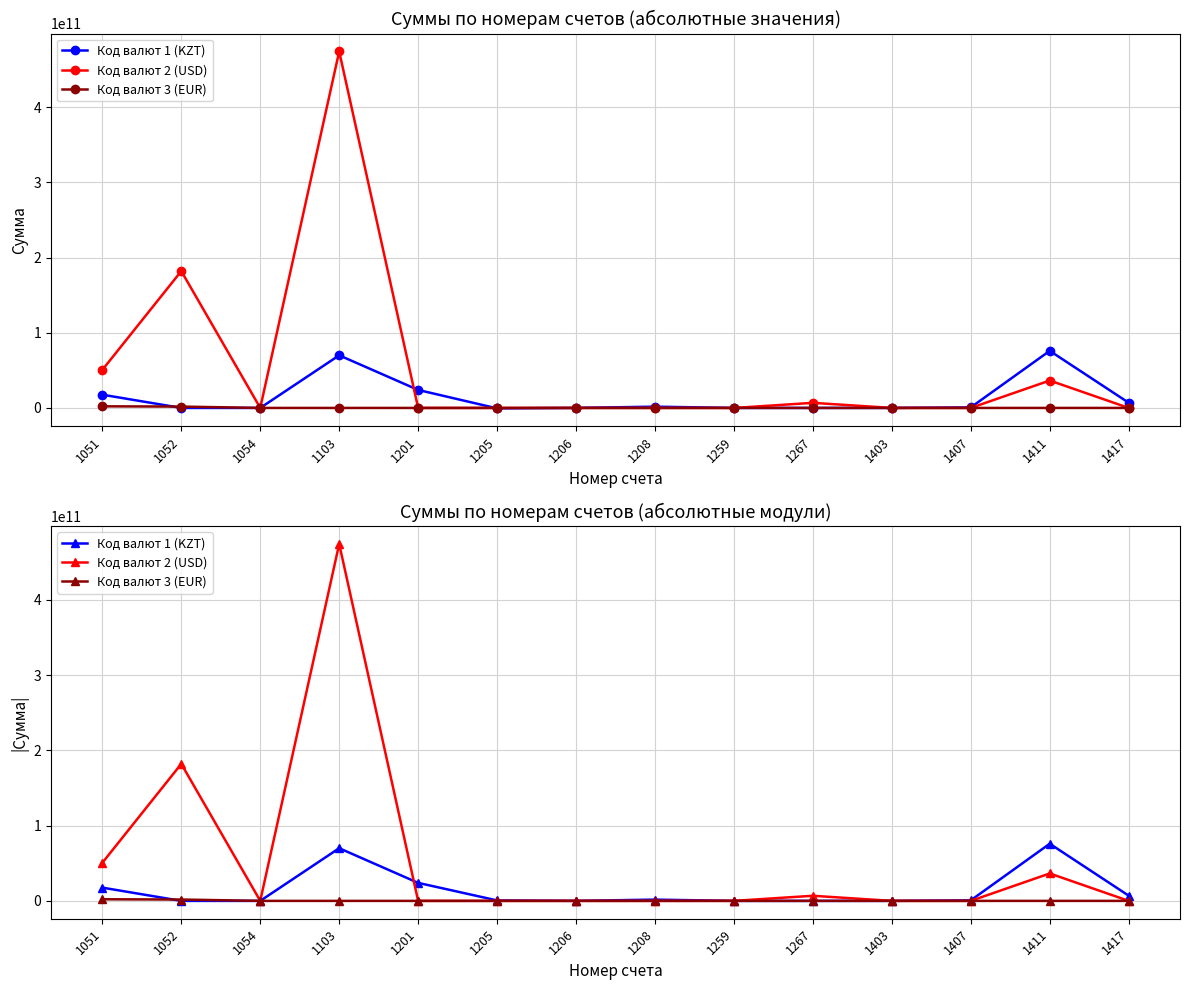

In Код валют 2 (USD), how many points are higher than both neighbors (excluding endpoints)?

4